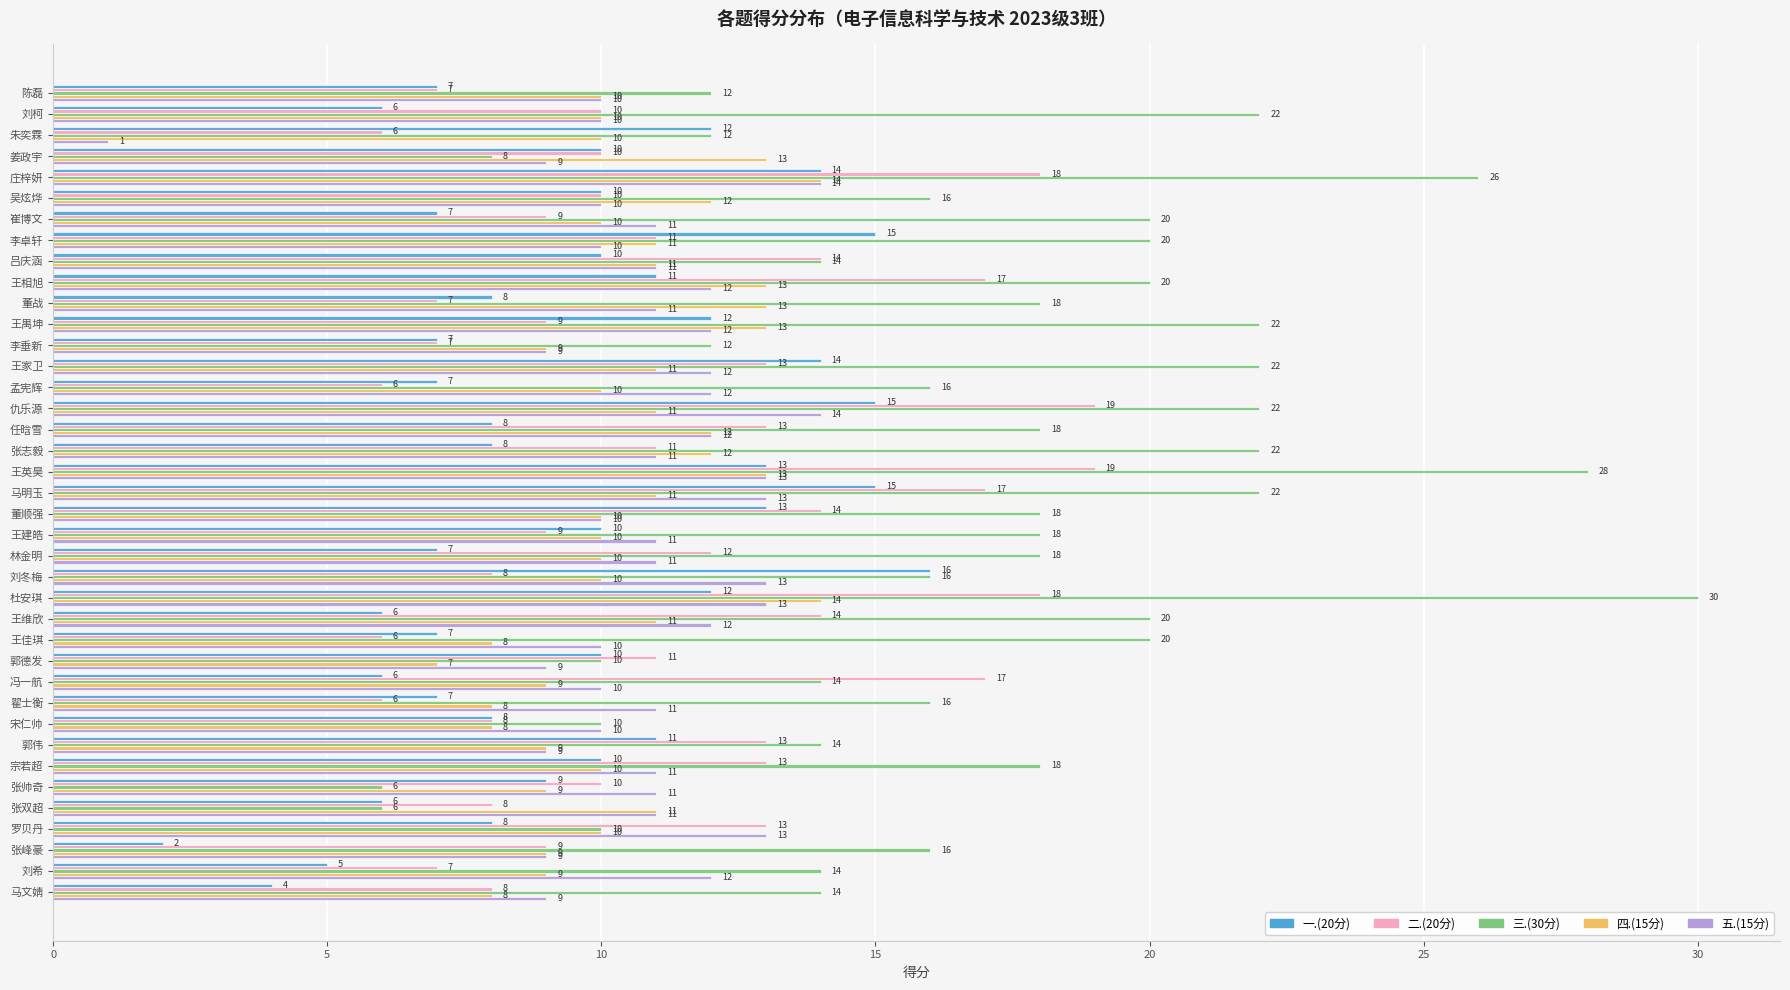

Count the 四.(15分) values in the range 9 to 12.

27